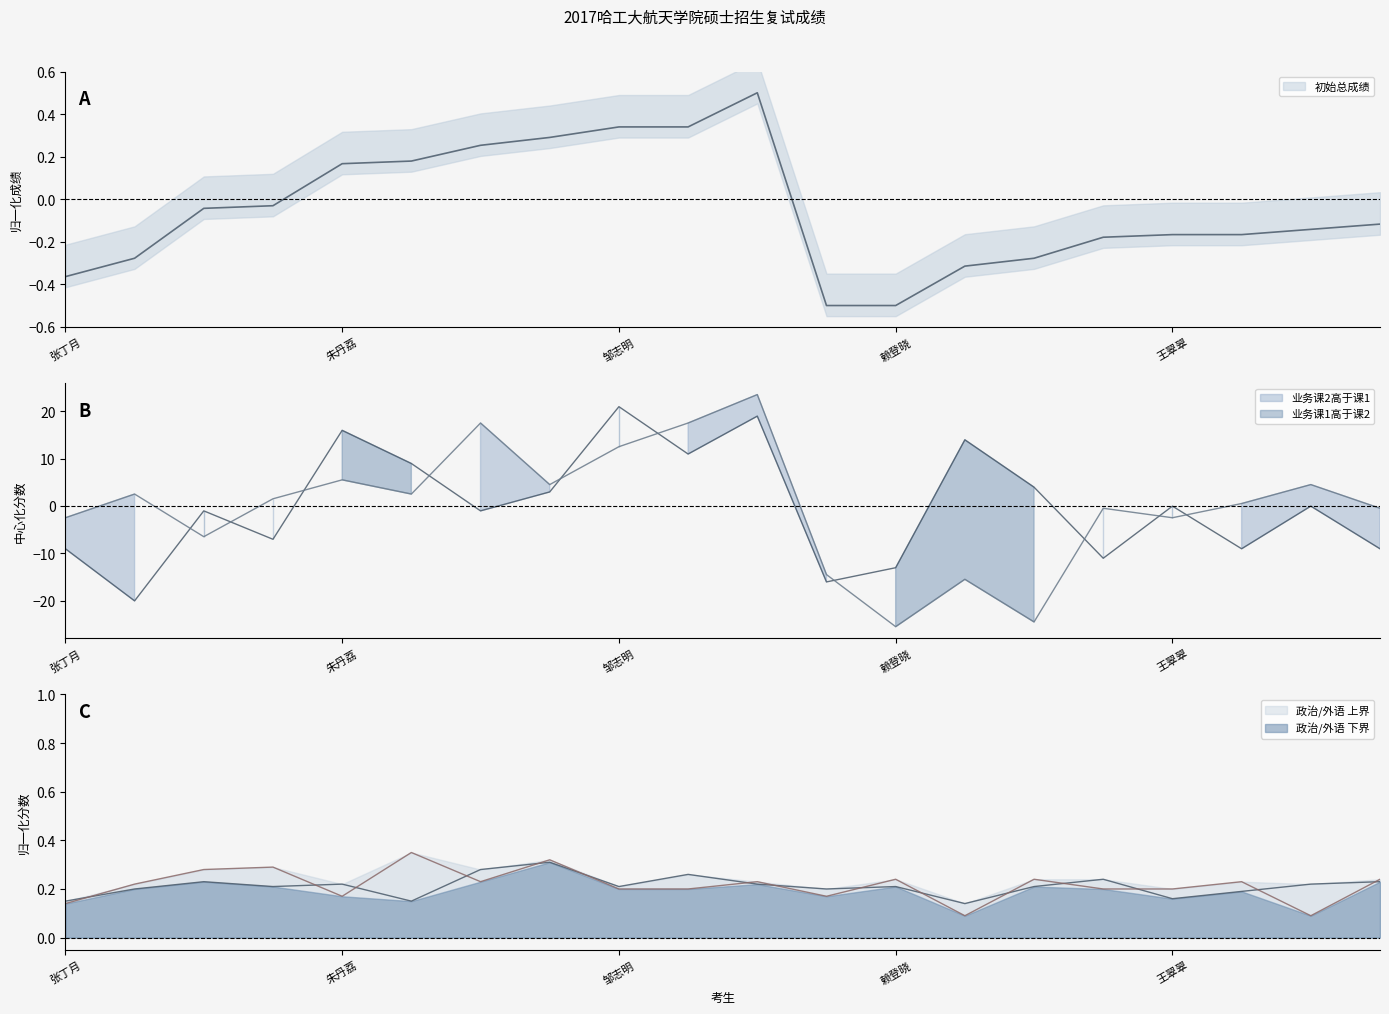

How many interior local valleys does the 业务课2 series have?

6